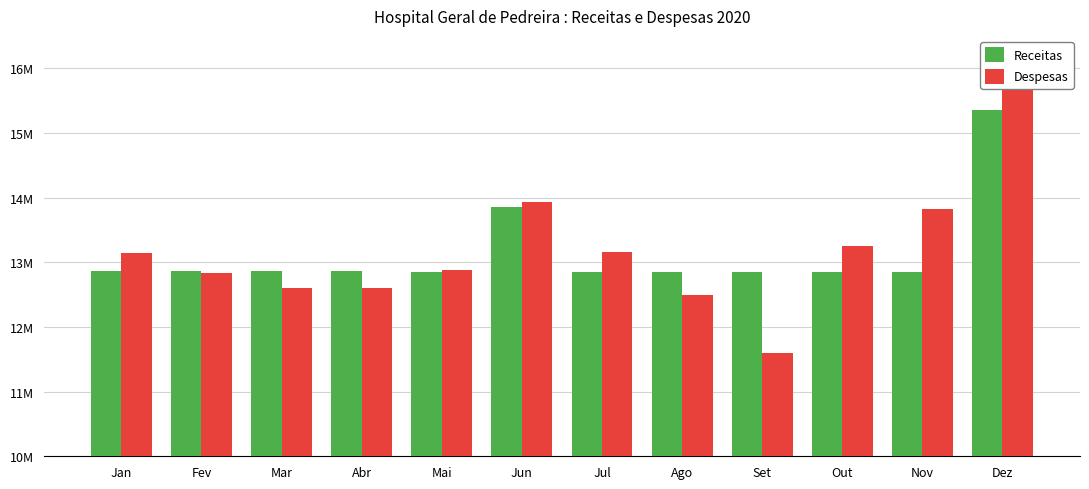

Which has a higher value, Out or Fev?

Fev